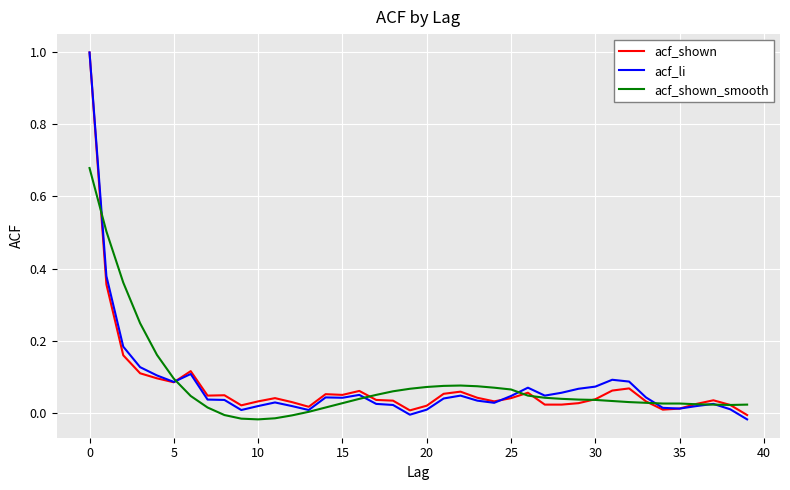

What is the greatest value displayed?

1.0